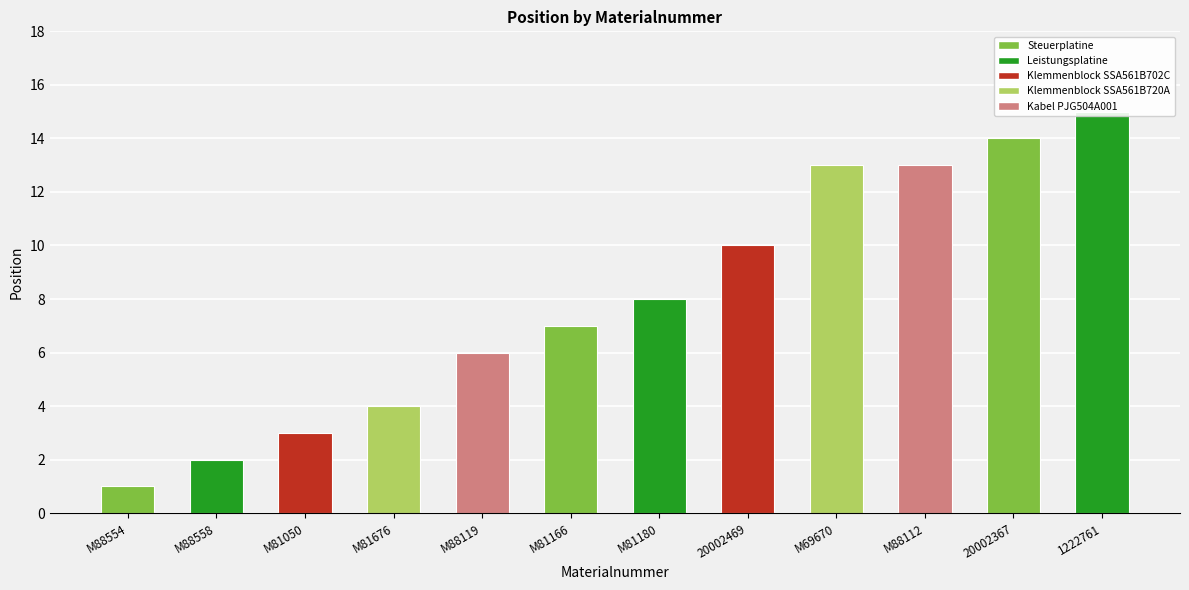

Reading right to left, what are all the values shown in this chart?

15	14	13	13	10	8	7	6	4	3	2	1